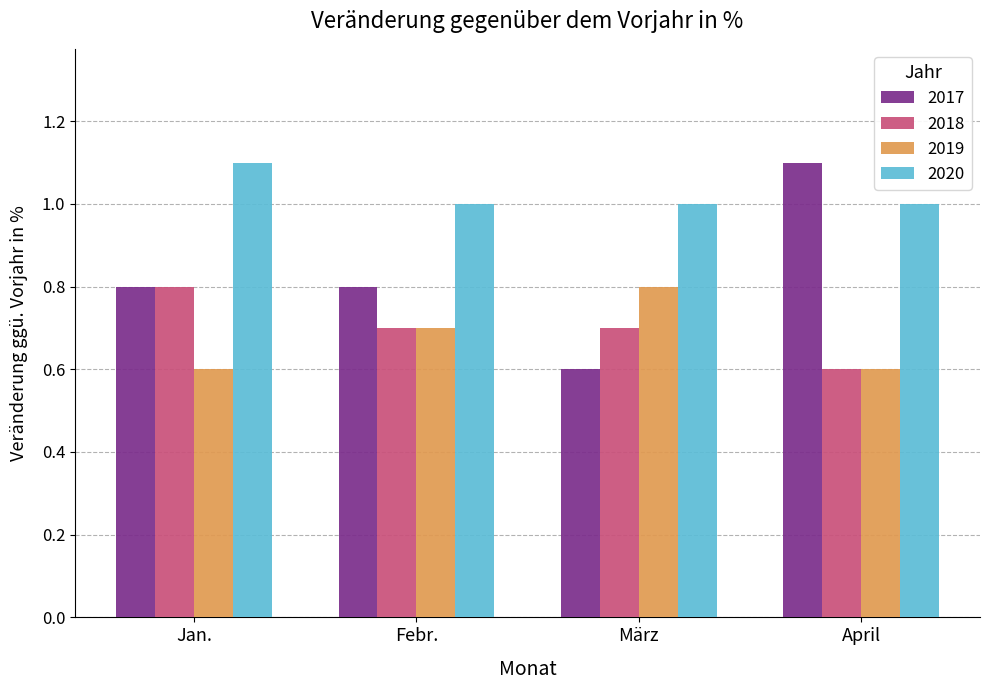

What is the minimum value shown in the chart?

0.6